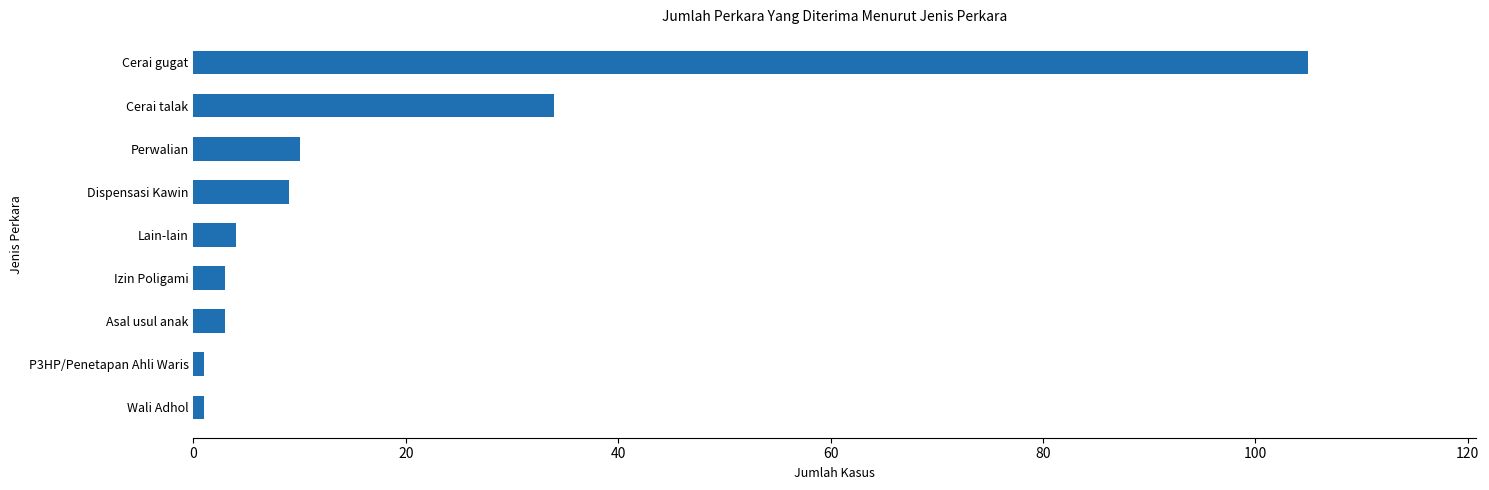

What is the sum of all values?

170